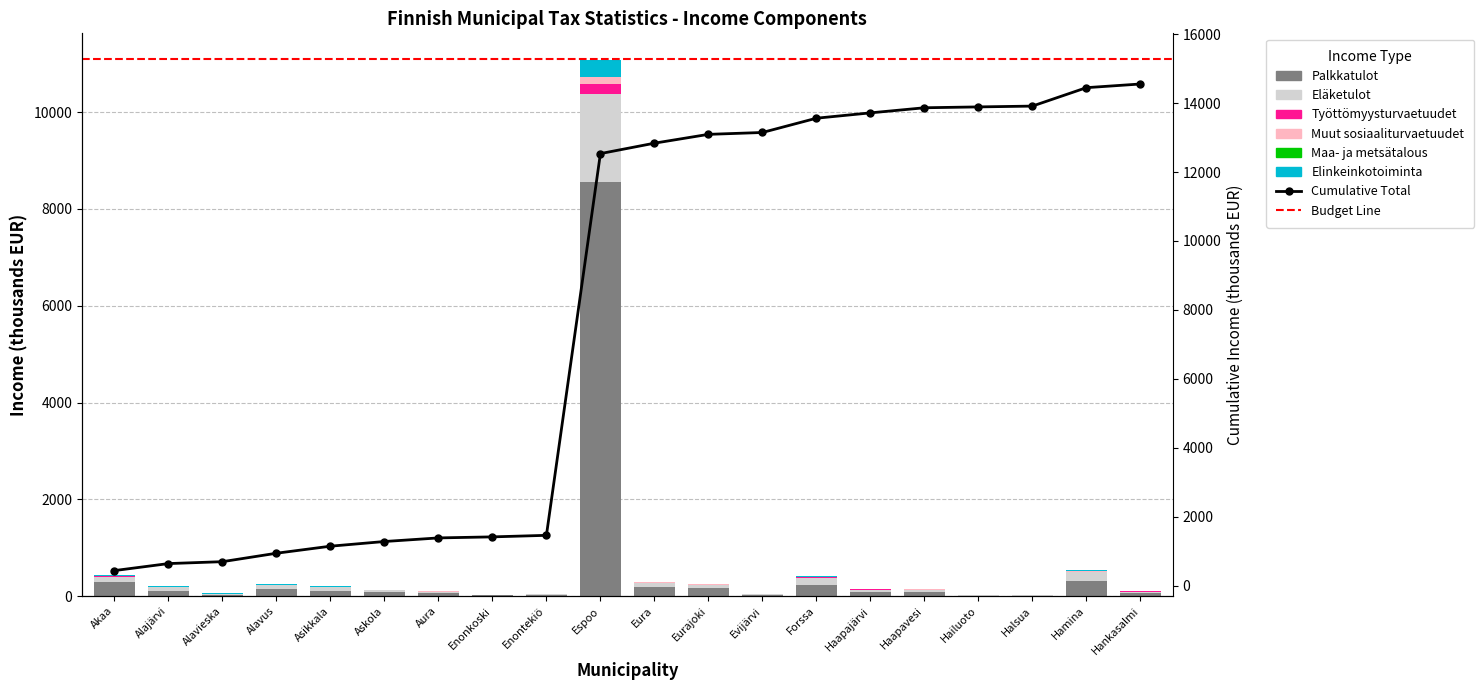

Count the number of categories in the chart.

20